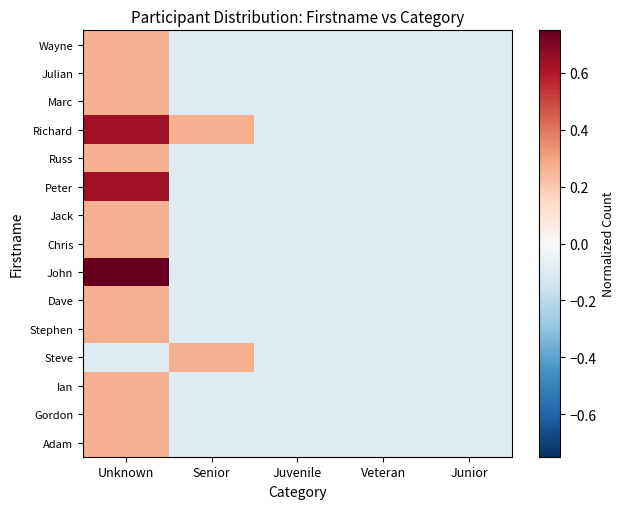

Reading right to left, what are all the values shown in this chart?

Wayne: Junior=-0.1	Veteran=-0.1	Juvenile=-0.1	Senior=-0.1	Unknown=0.3
Julian: Junior=-0.1	Veteran=-0.1	Juvenile=-0.1	Senior=-0.1	Unknown=0.3
Marc: Junior=-0.1	Veteran=-0.1	Juvenile=-0.1	Senior=-0.1	Unknown=0.3
Richard: Junior=-0.1	Veteran=-0.1	Juvenile=-0.1	Senior=0.3	Unknown=0.6
Russ: Junior=-0.1	Veteran=-0.1	Juvenile=-0.1	Senior=-0.1	Unknown=0.3
Peter: Junior=-0.1	Veteran=-0.1	Juvenile=-0.1	Senior=-0.1	Unknown=0.6
Jack: Junior=-0.1	Veteran=-0.1	Juvenile=-0.1	Senior=-0.1	Unknown=0.3
Chris: Junior=-0.1	Veteran=-0.1	Juvenile=-0.1	Senior=-0.1	Unknown=0.3
John: Junior=-0.1	Veteran=-0.1	Juvenile=-0.1	Senior=-0.1	Unknown=1.0
Dave: Junior=-0.1	Veteran=-0.1	Juvenile=-0.1	Senior=-0.1	Unknown=0.3
Stephen: Junior=-0.1	Veteran=-0.1	Juvenile=-0.1	Senior=-0.1	Unknown=0.3
Steve: Junior=-0.1	Veteran=-0.1	Juvenile=-0.1	Senior=0.3	Unknown=-0.1
Ian: Junior=-0.1	Veteran=-0.1	Juvenile=-0.1	Senior=-0.1	Unknown=0.3
Gordon: Junior=-0.1	Veteran=-0.1	Juvenile=-0.1	Senior=-0.1	Unknown=0.3
Adam: Junior=-0.1	Veteran=-0.1	Juvenile=-0.1	Senior=-0.1	Unknown=0.3